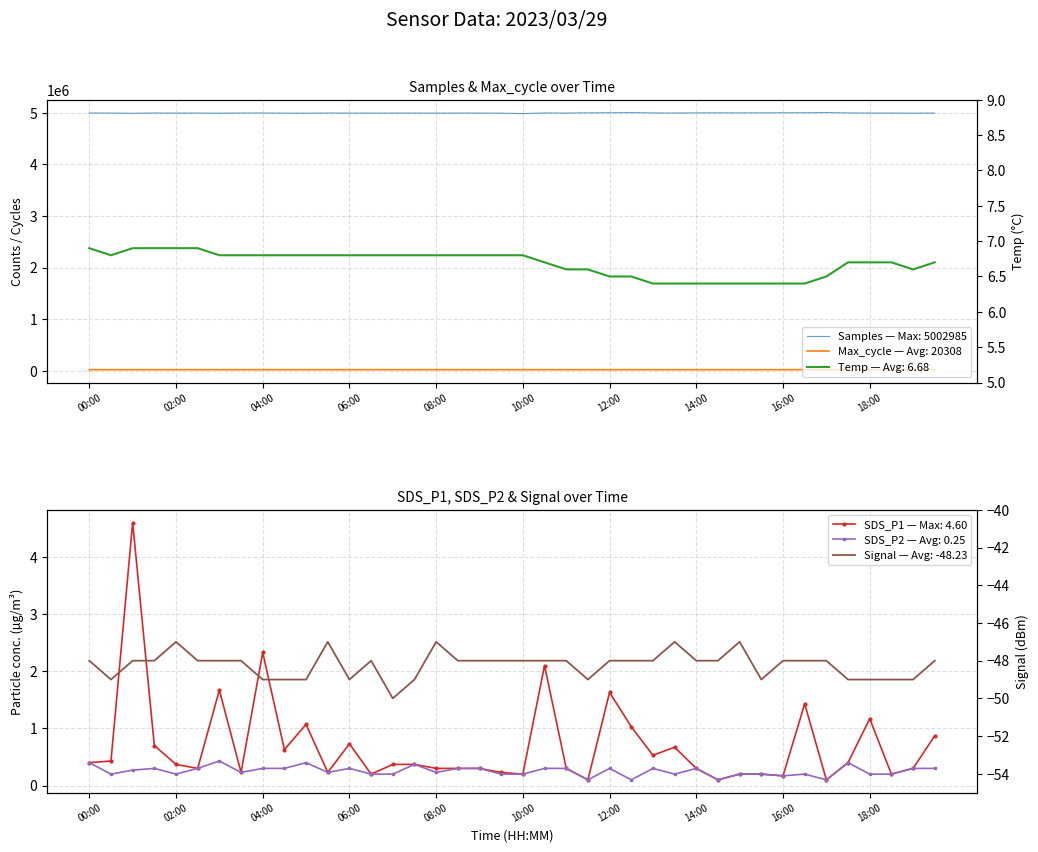

At 17, list the series in order from largest to smallest.

Samples, Max_cycle, Temp, SDS_P1, SDS_P2, Signal